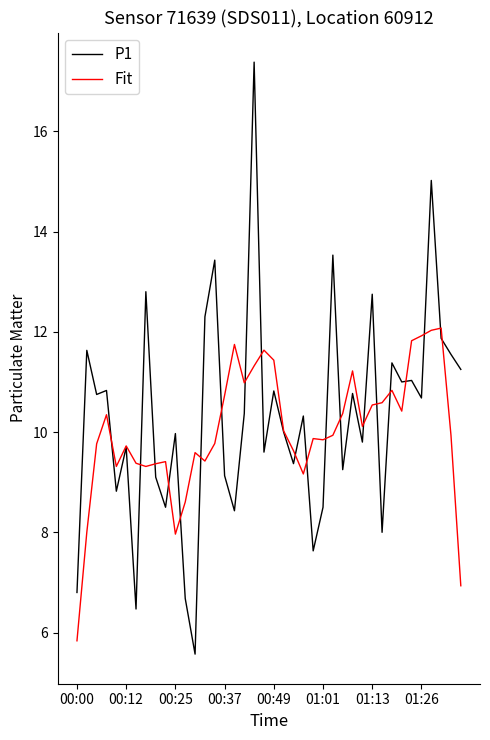

Which series has the largest range (max minus min)?

P1